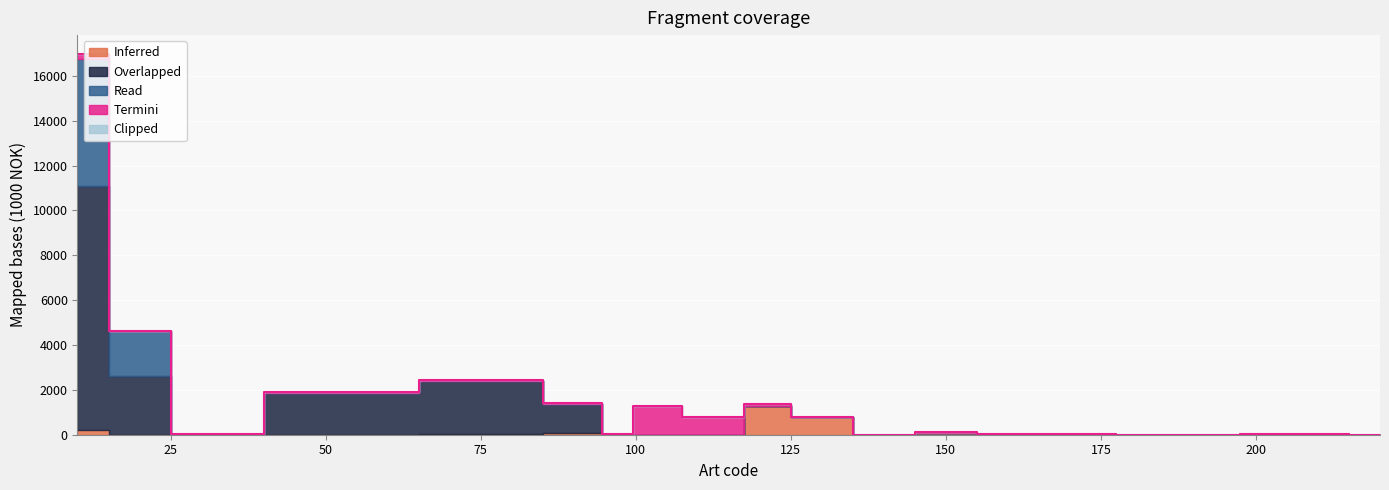

Between which two adjacent categories do Read and Termini first intersect?

30 and 50